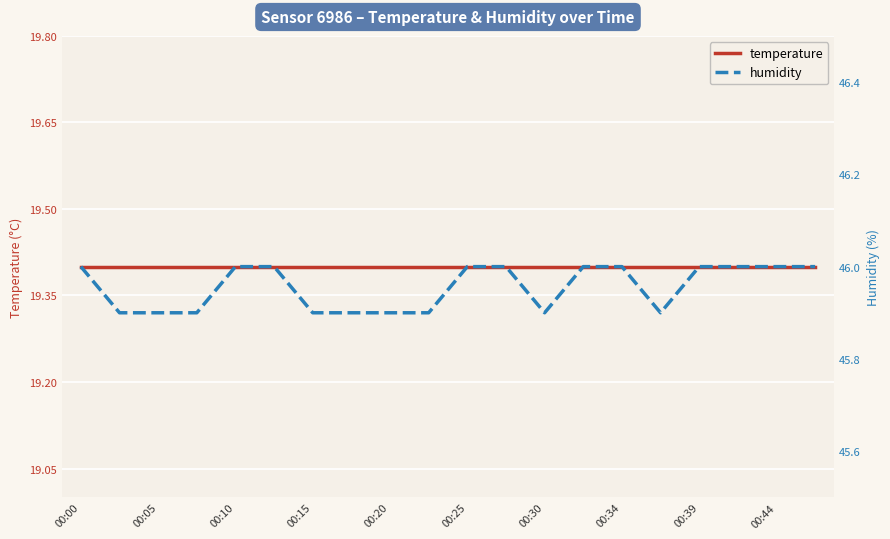

True or false: temperature has more than 0 interior local peaks.

False